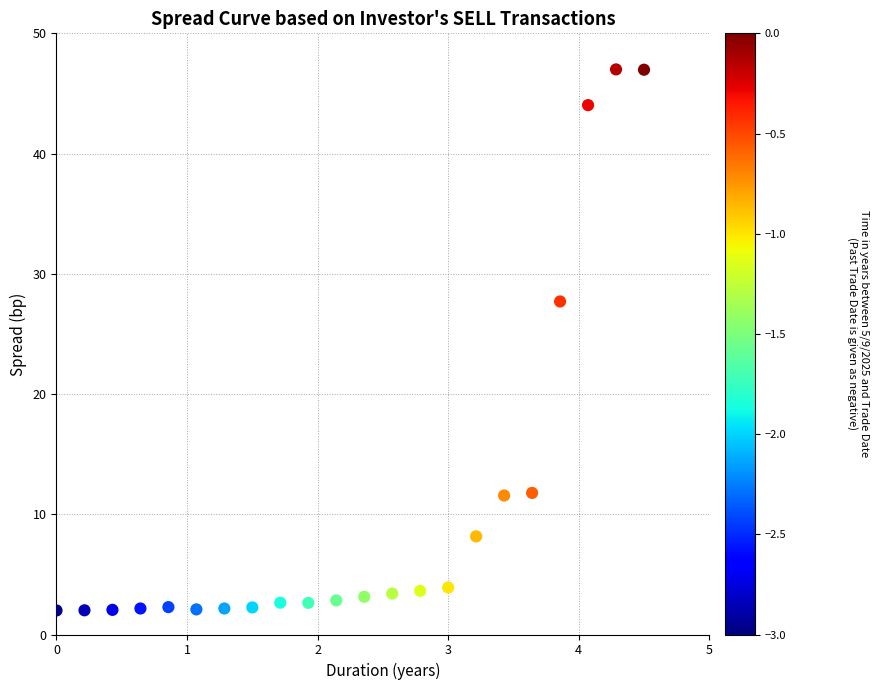

What is the range of Y values (max minus min)?

45.0